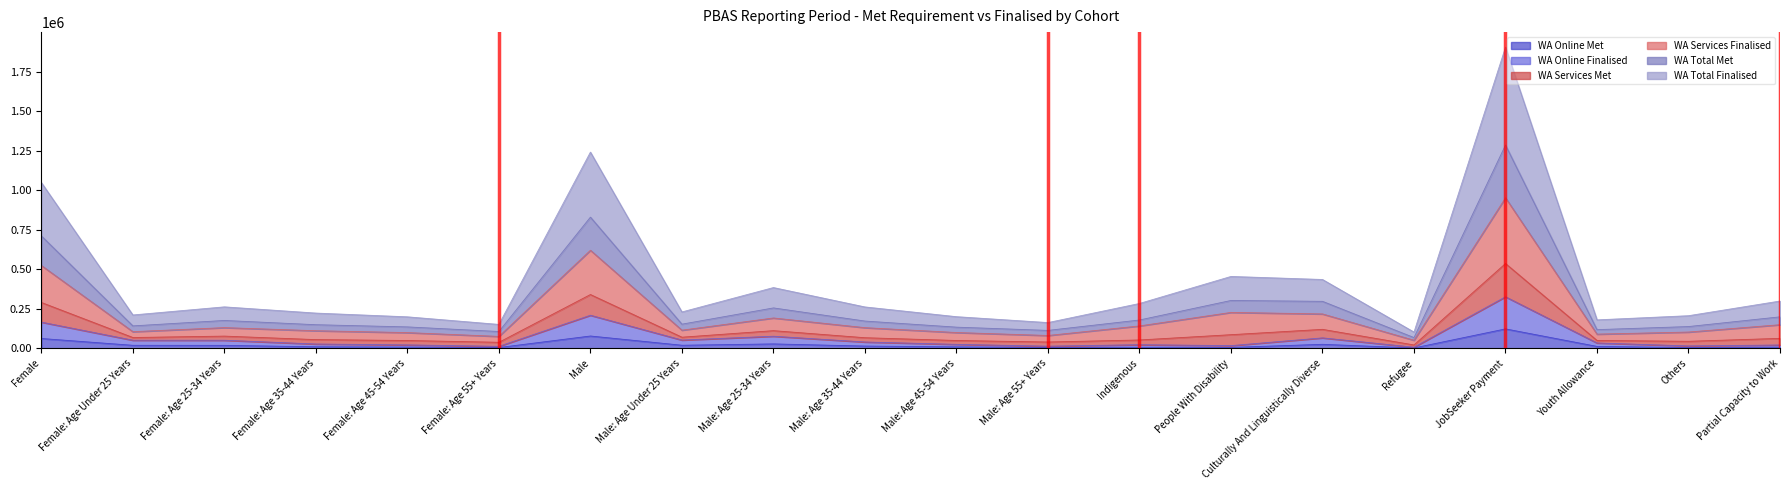

What is the average value of the WA Online Finalised series?

63191